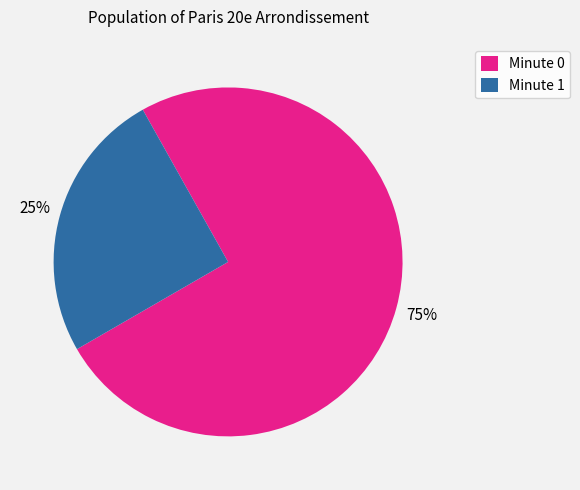

How many slices are in this pie chart?

2